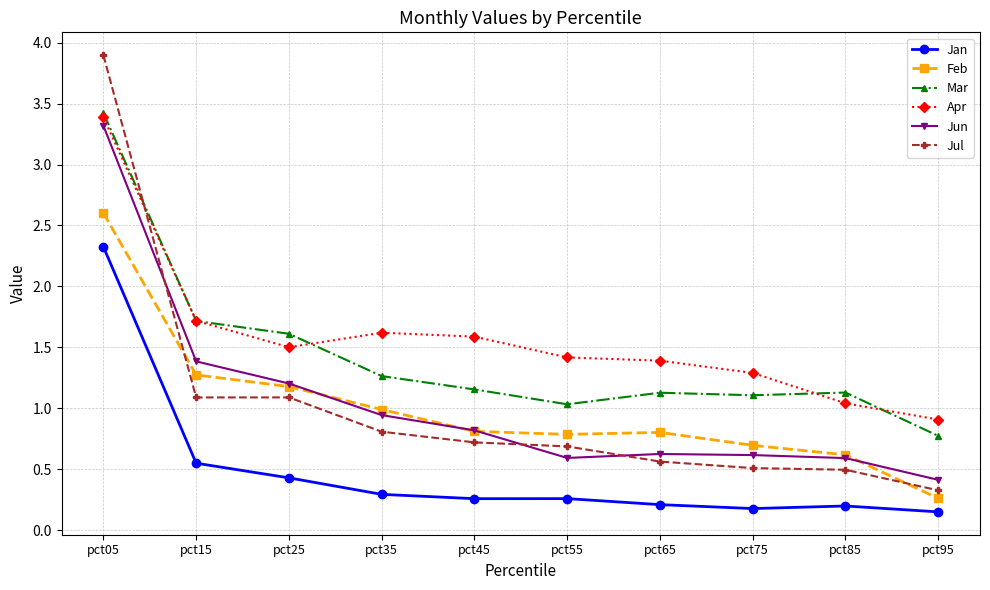

What are all the series names shown in the legend?

Jan, Feb, Mar, Apr, Jun, Jul